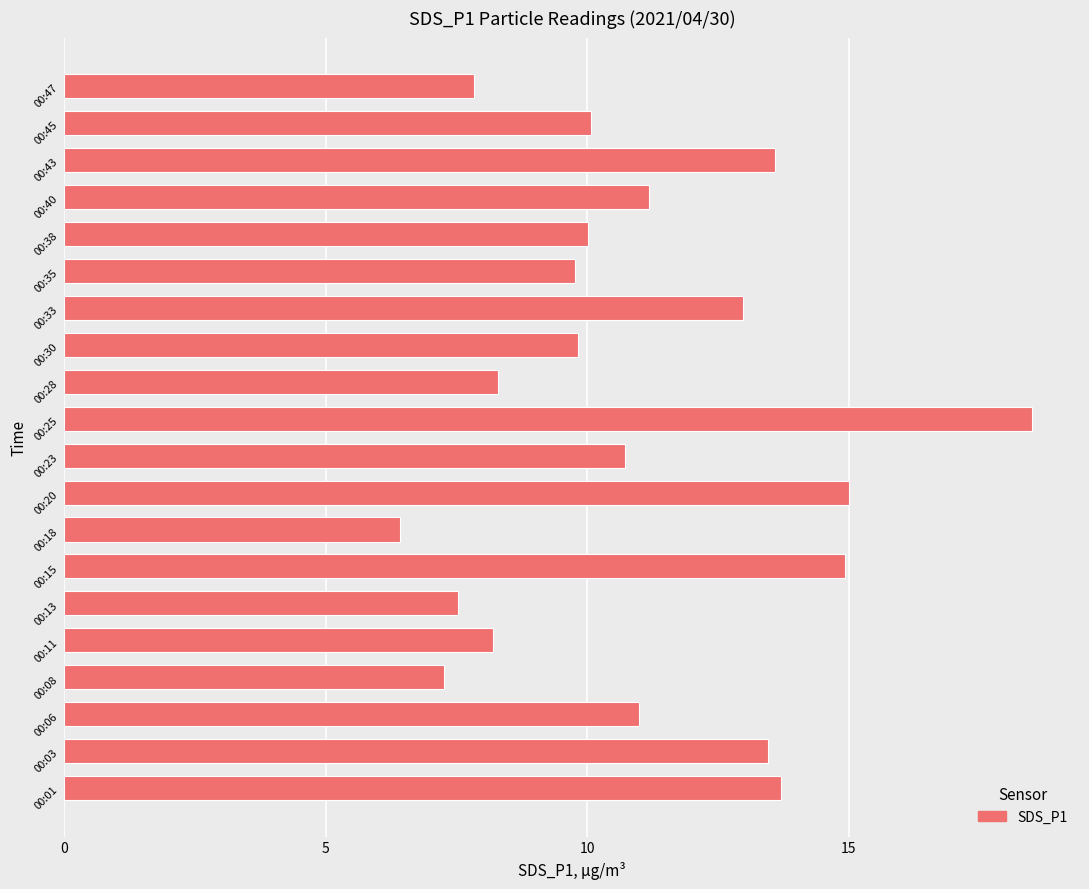

At which category does the chart reach its minimum across all series?

00:18